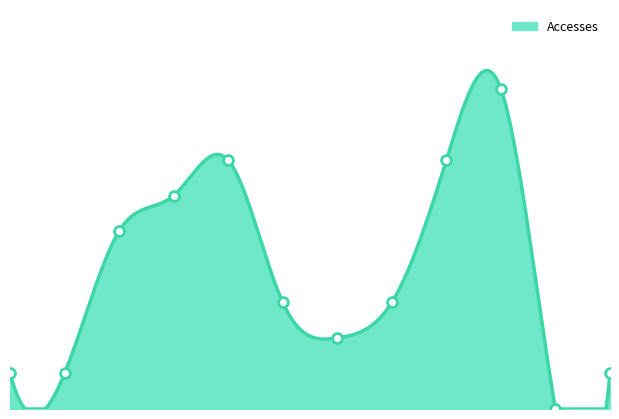

What is the ratio of the value at 2022-05 to the value at 2022-04?

1.2